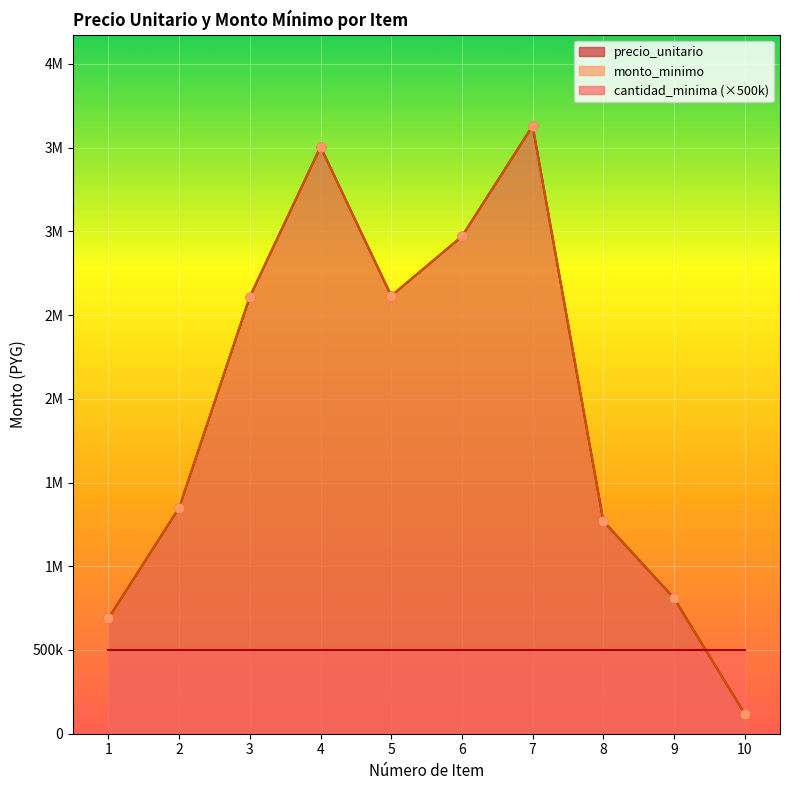

What is the total value across all series at 8?

2540000